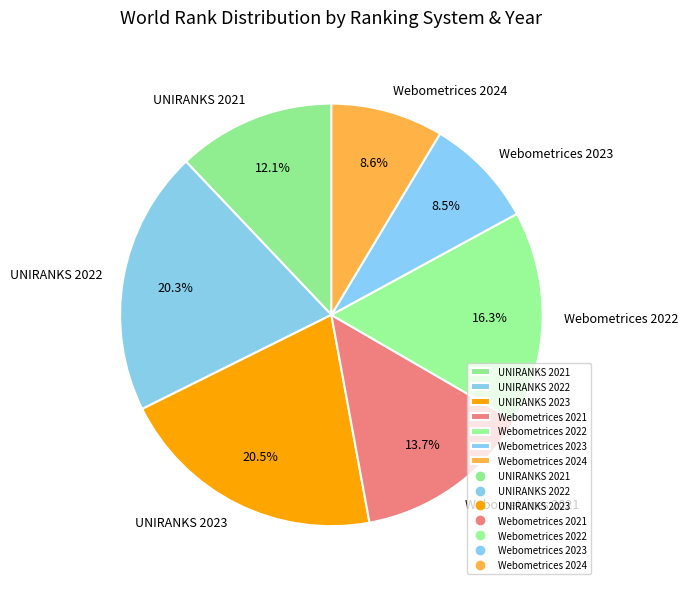

How much of the chart is everything except Webometrices 2024?

91.4%